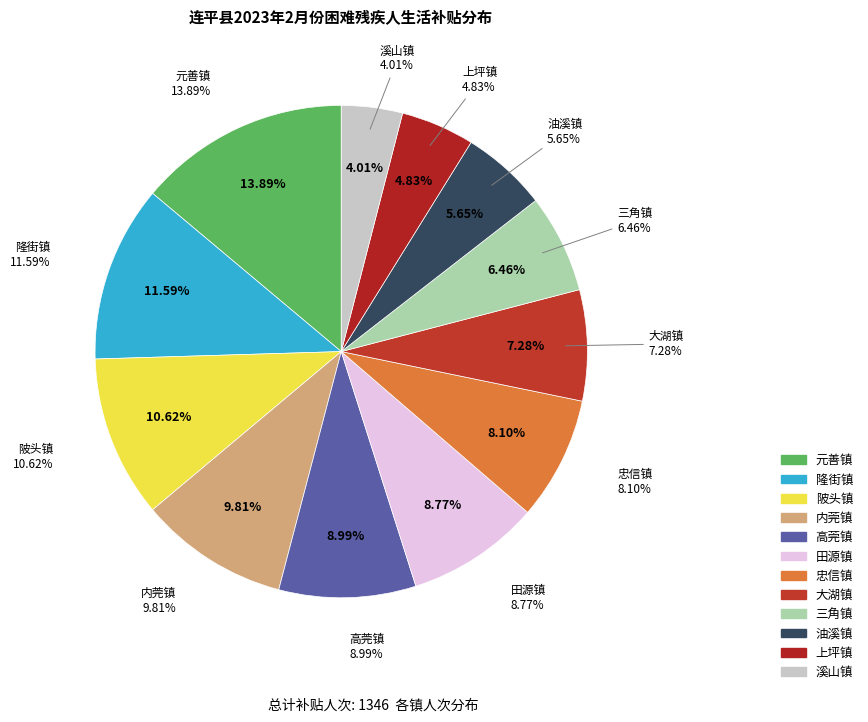

To the nearest percent, what is the average slice percentage?

8%